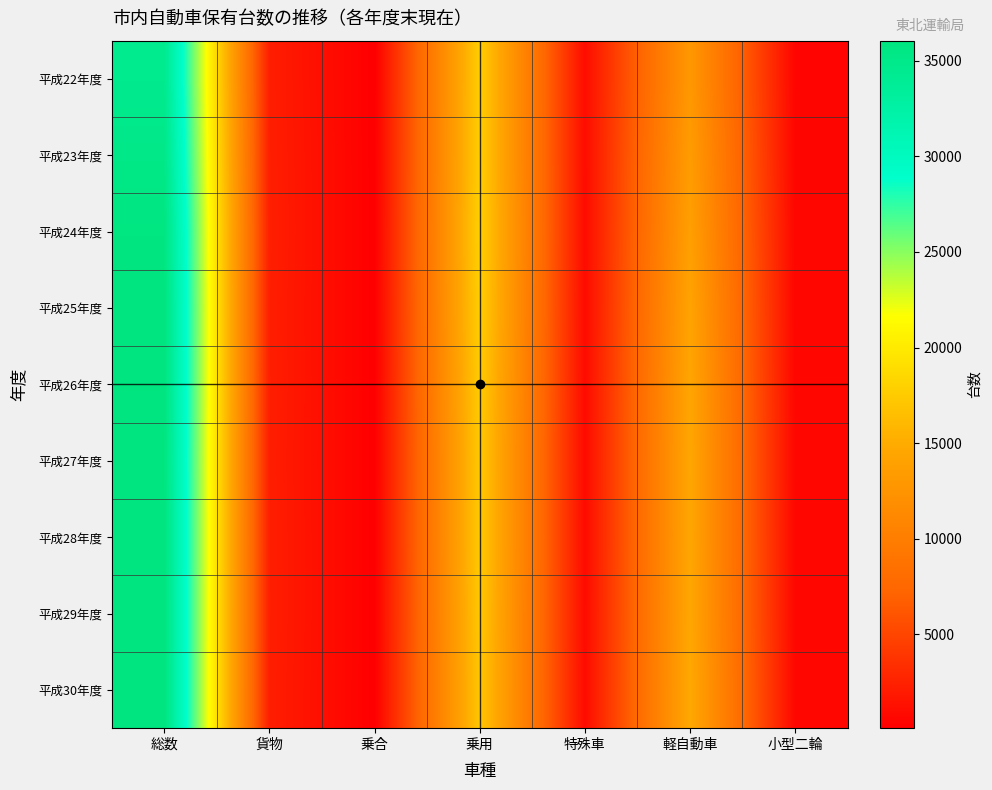

Reading right to left, list all the values displayed in this chart.

平成22年度: 小型二輪=516	軽自動車=12952	特殊車=1054	乗用=17732	乗合=102	貨物=2256	総数=34612
平成23年度: 小型二輪=561	軽自動車=13416	特殊車=1038	乗用=17784	乗合=112	貨物=2305	総数=35216
平成24年度: 小型二輪=615	軽自動車=13800	特殊車=1001	乗用=17948	乗合=120	貨物=2333	総数=35817
平成25年度: 小型二輪=624	軽自動車=14217	特殊車=966	乗用=17816	乗合=127	貨物=2292	総数=36042
平成26年度: 小型二輪=623	軽自動車=14439	特殊車=950	乗用=17563	乗合=125	貨物=2305	総数=36005
平成27年度: 小型二輪=639	軽自動車=14552	特殊車=943	乗用=17389	乗合=128	貨物=2275	総数=35926
平成28年度: 小型二輪=664	軽自動車=14525	特殊車=951	乗用=17439	乗合=130	貨物=2302	総数=36011
平成29年度: 小型二輪=666	軽自動車=14594	特殊車=981	乗用=17297	乗合=130	貨物=2304	総数=35972
平成30年度: 小型二輪=692	軽自動車=14763	特殊車=972	乗用=17164	乗合=121	貨物=2273	総数=35985